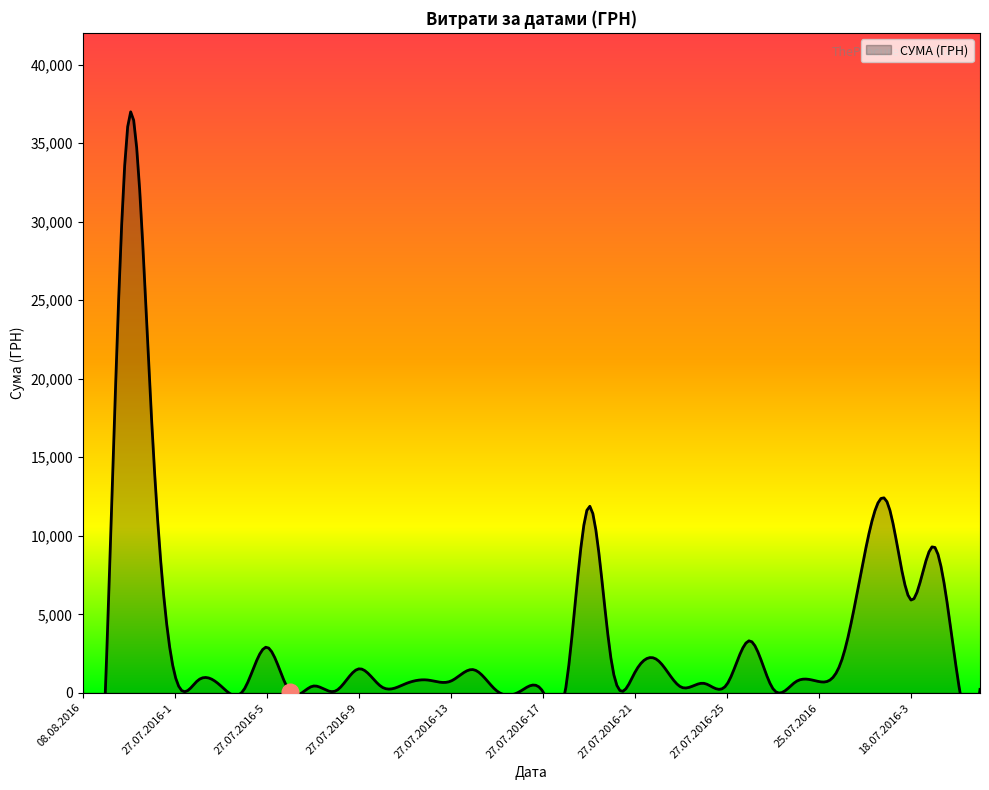

What is the sum of the values at 27.07.2016-11 and 27.07.2016-5?

3468.0